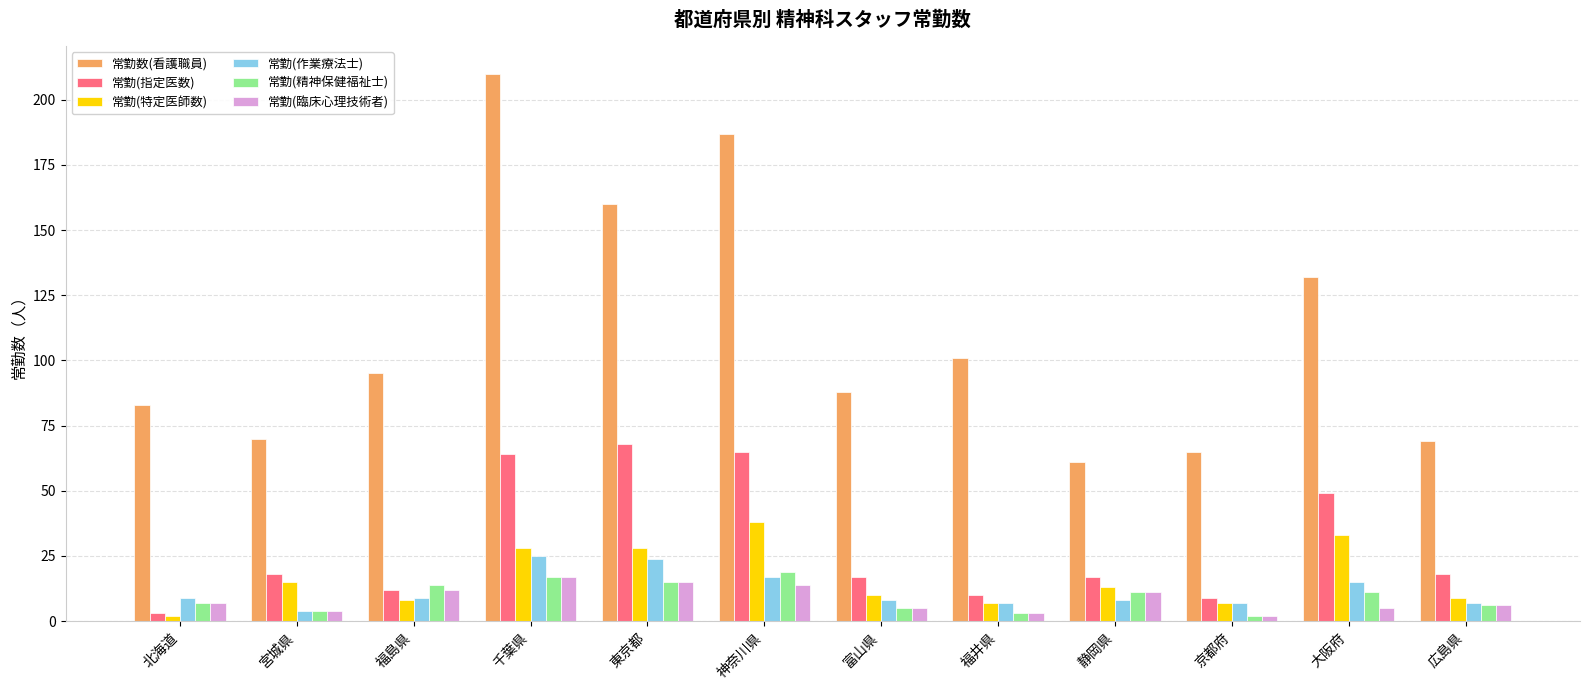

How many values in the 常勤(指定医数) series are below 18?

6